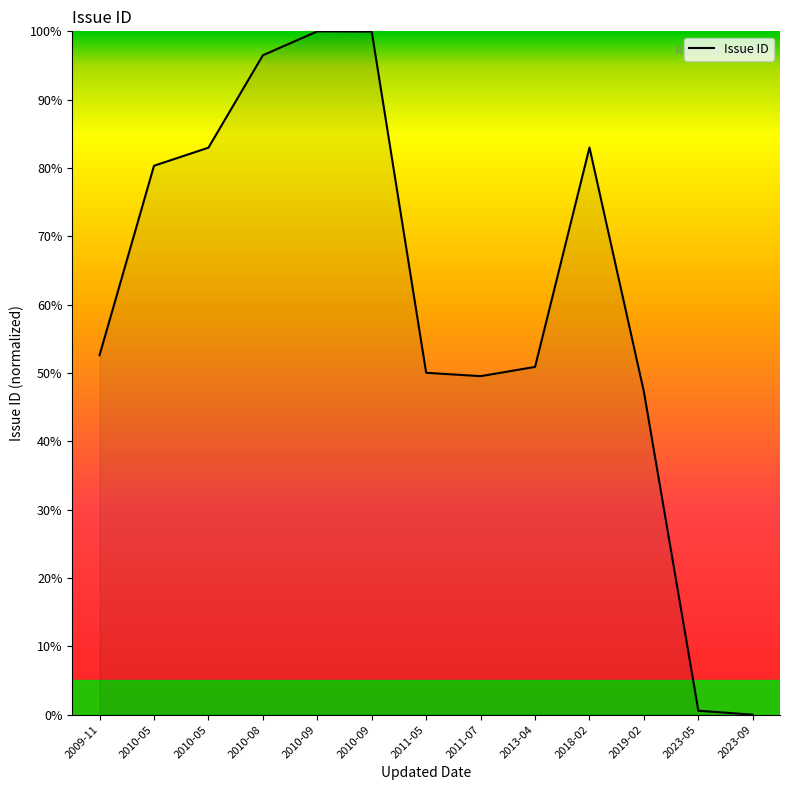

How many points are lower than both their immediate neighbors (excluding endpoints)?

1